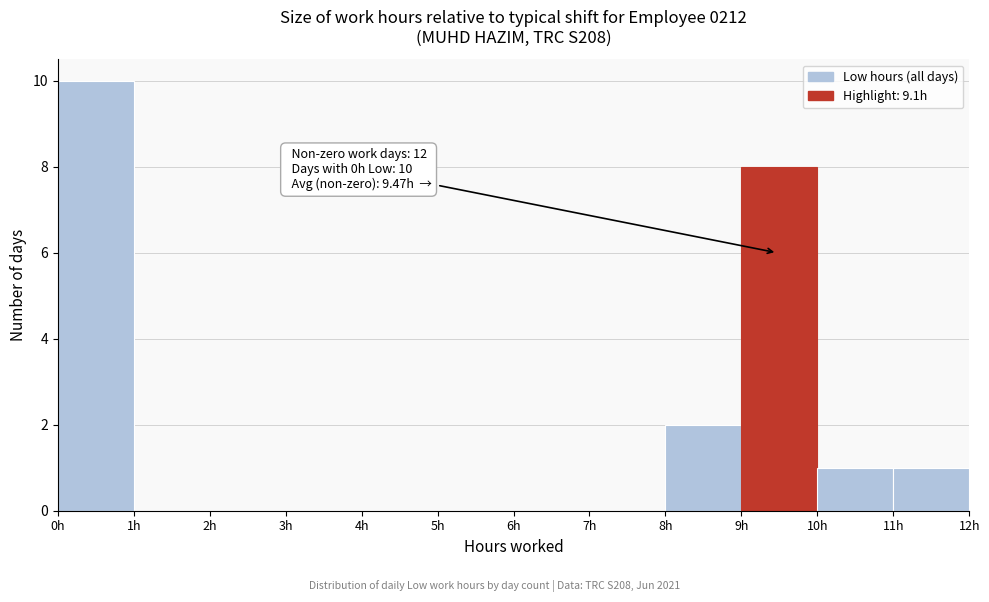

Which range on the x-axis has the tallest bar?

0 to 1